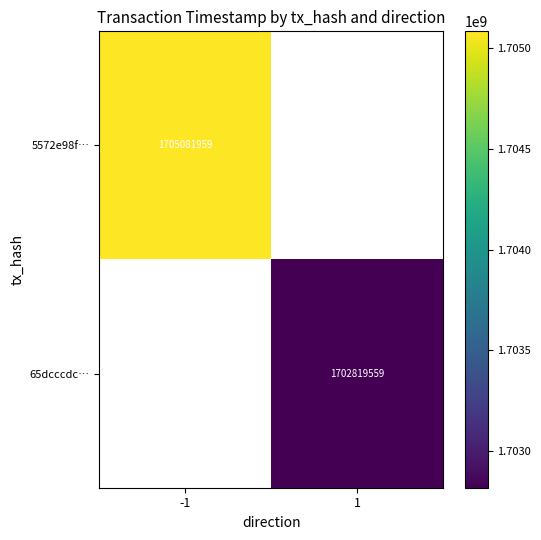

Is it true that 5572e98f… equals 1705081959 at -1?

True